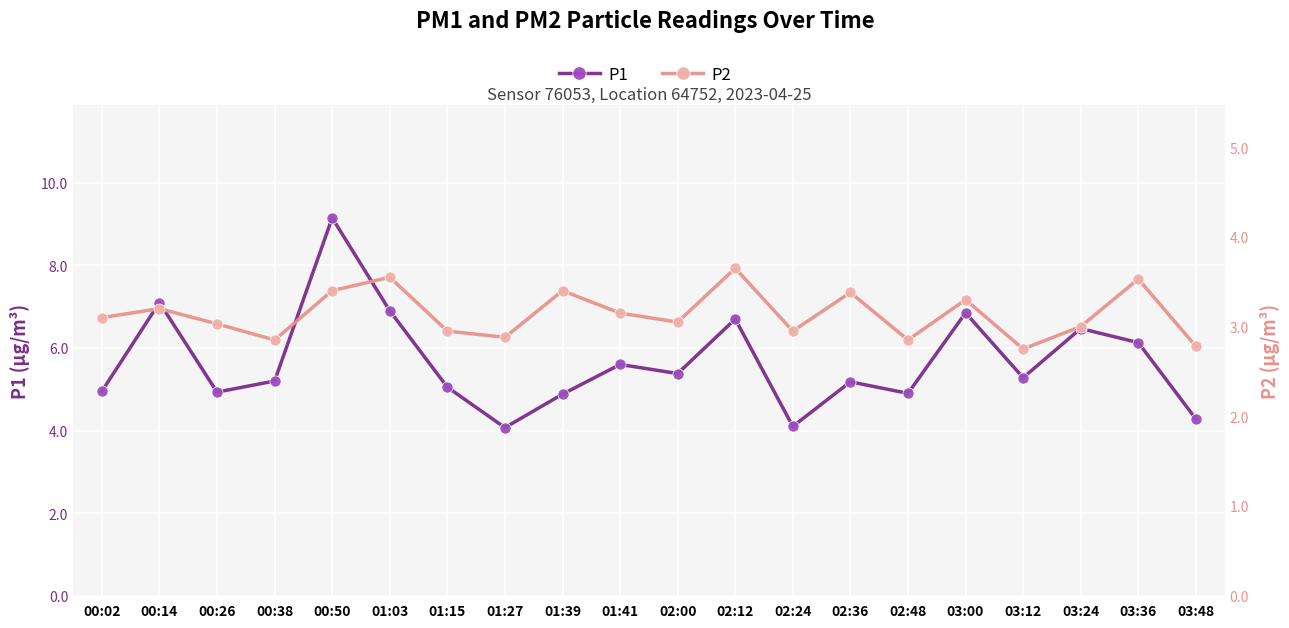

What is the difference between the P1 values at 00:50 and 03:00?

2.3